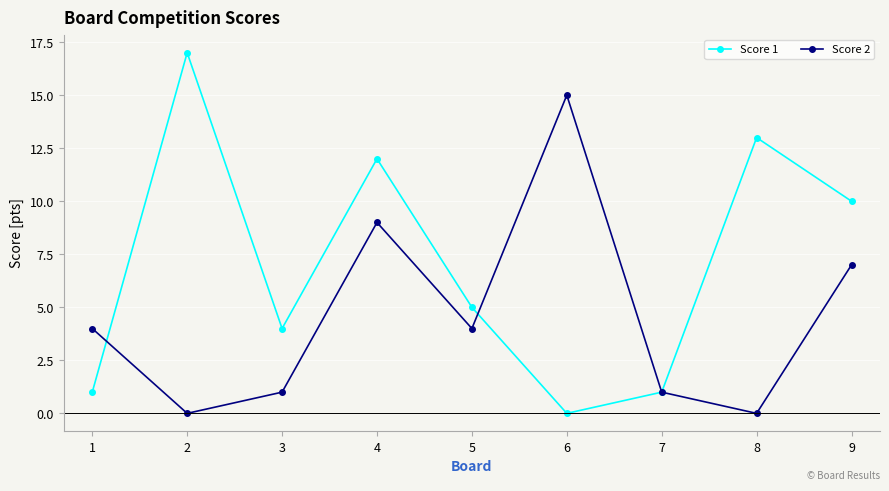

True or false: Score 2 has more than 0 points higher than both neighbors.

True